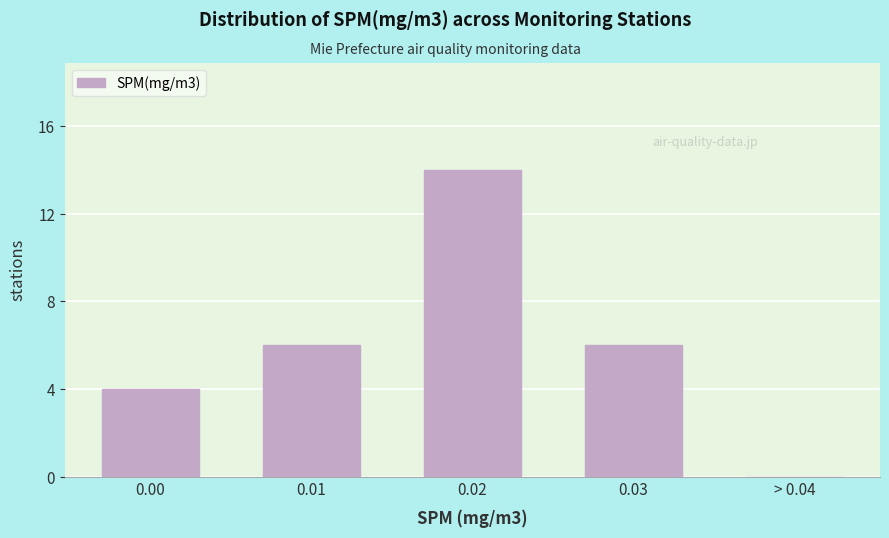

Reading right to left, list all the values displayed in this chart.

> 0.04=0	0.03=6	0.02=14	0.01=6	0.00=4